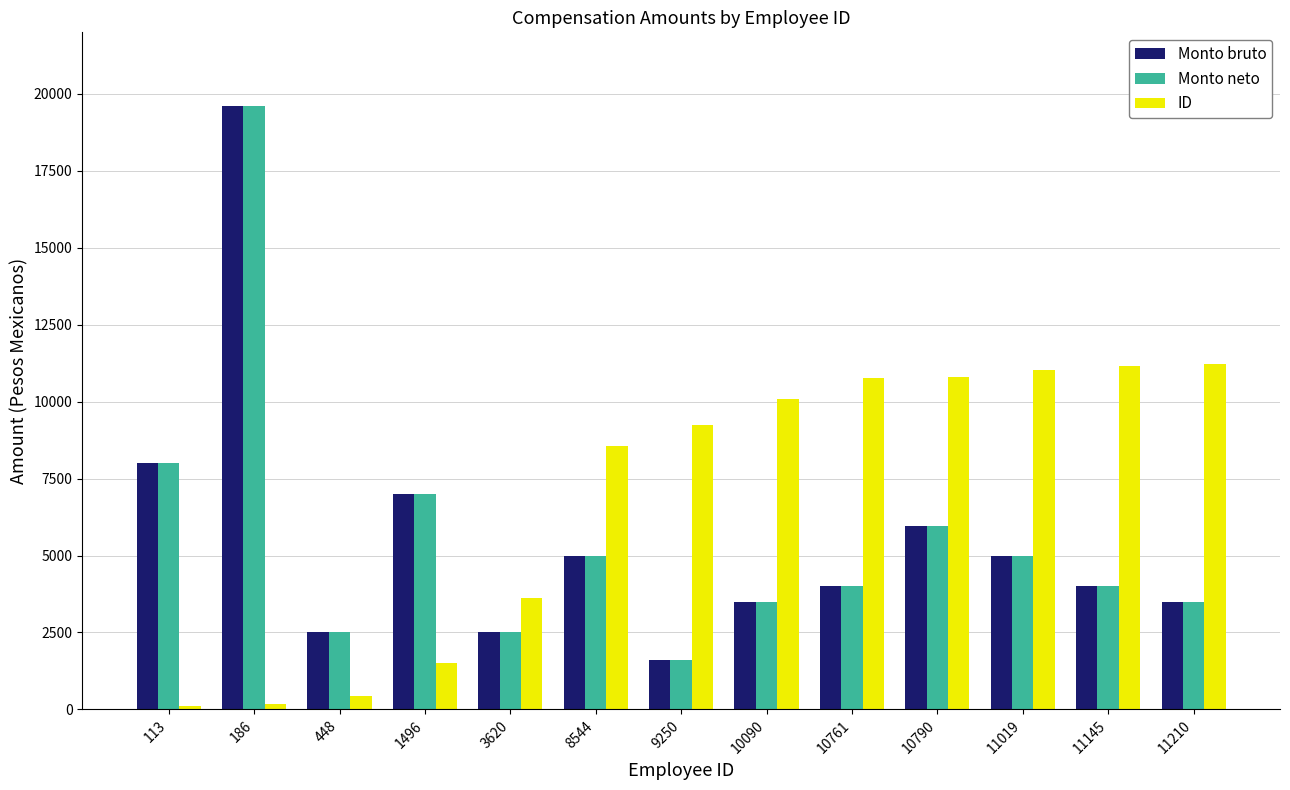

What is the greatest value displayed?

19600